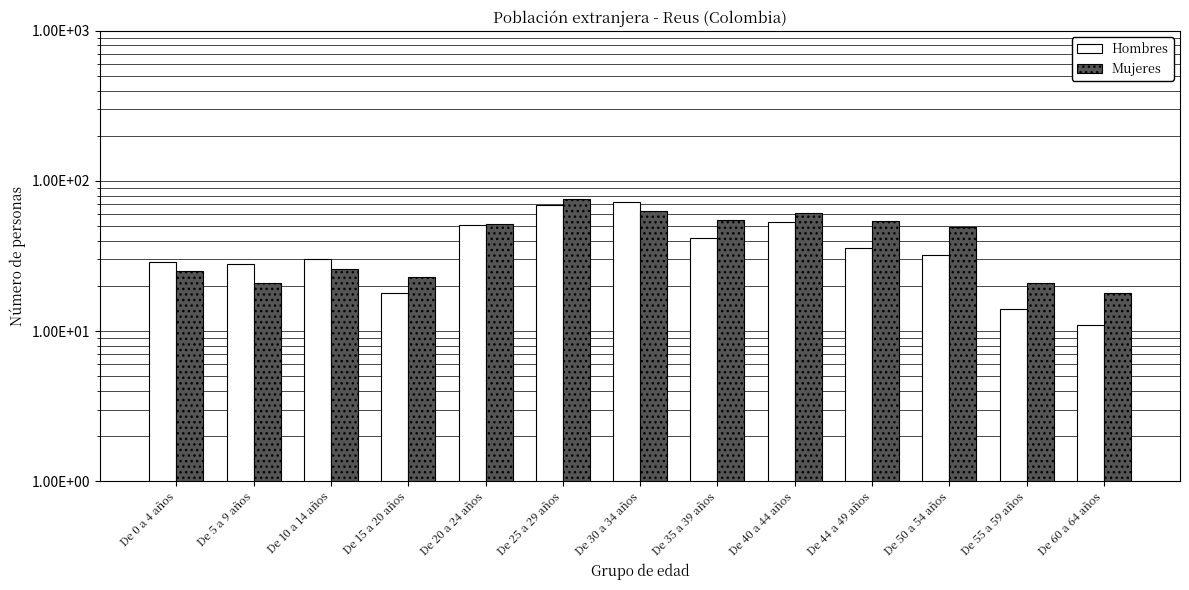

The value of Hombres at De 35 a 39 años is 16. True or false?

False